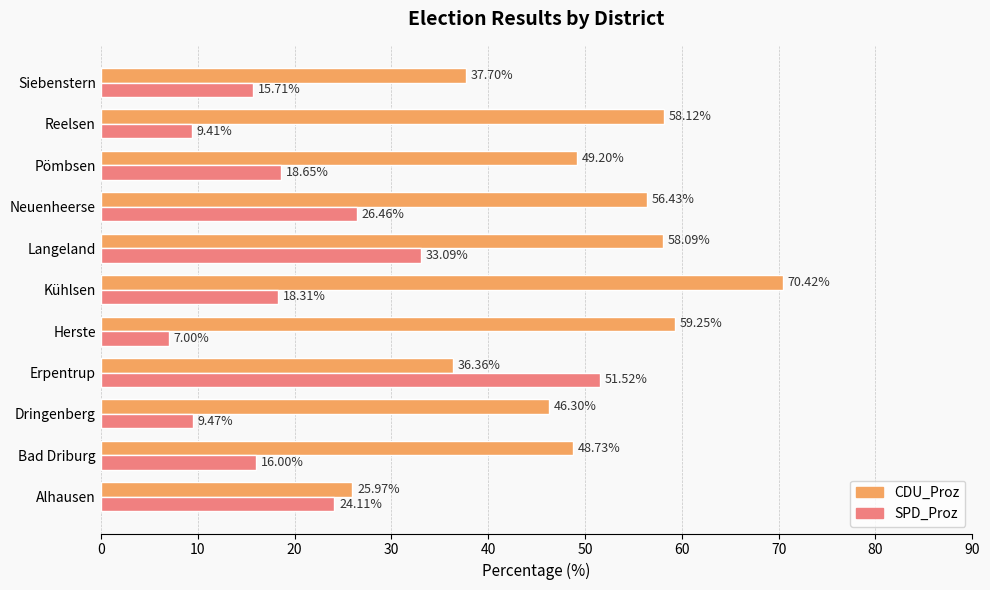

At which category does the chart reach its minimum across all series?

Herste